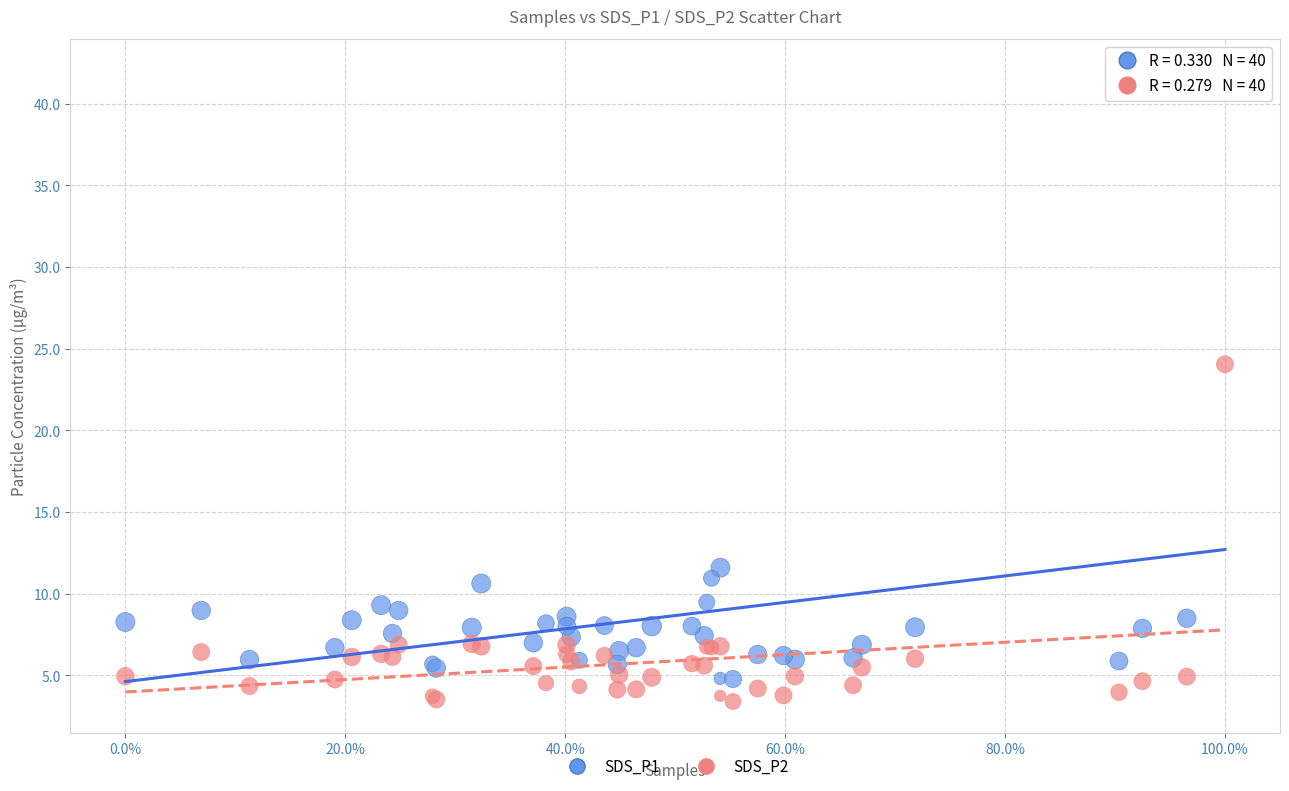

Which series reaches the minimum Y coordinate?

SDS_P2